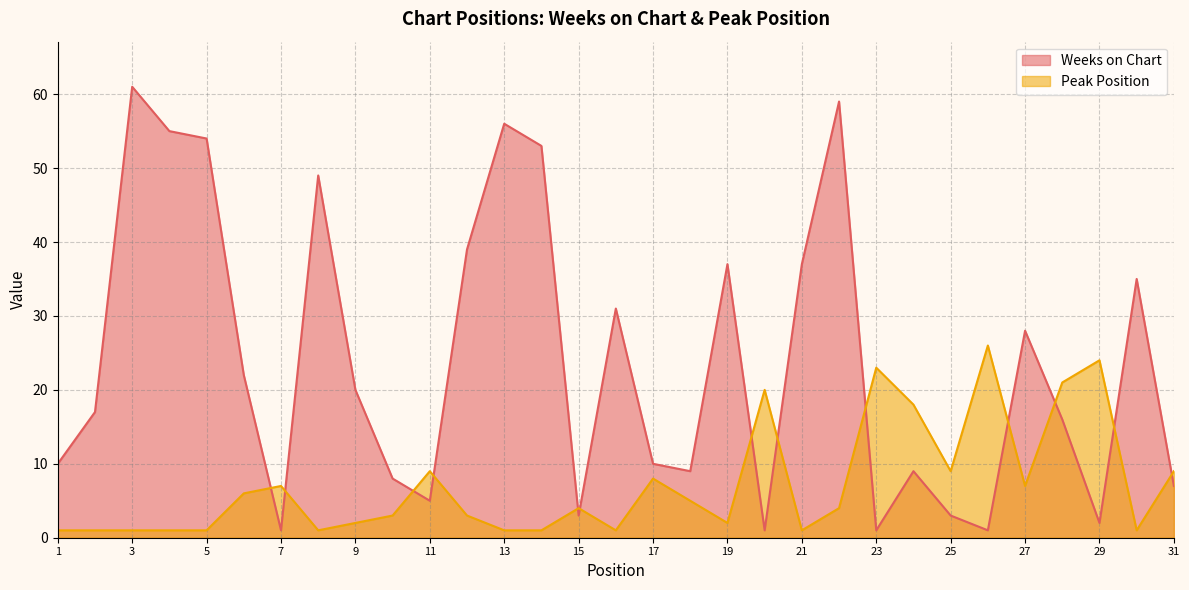

Where does the Weeks on Chart series first go above 17?

3